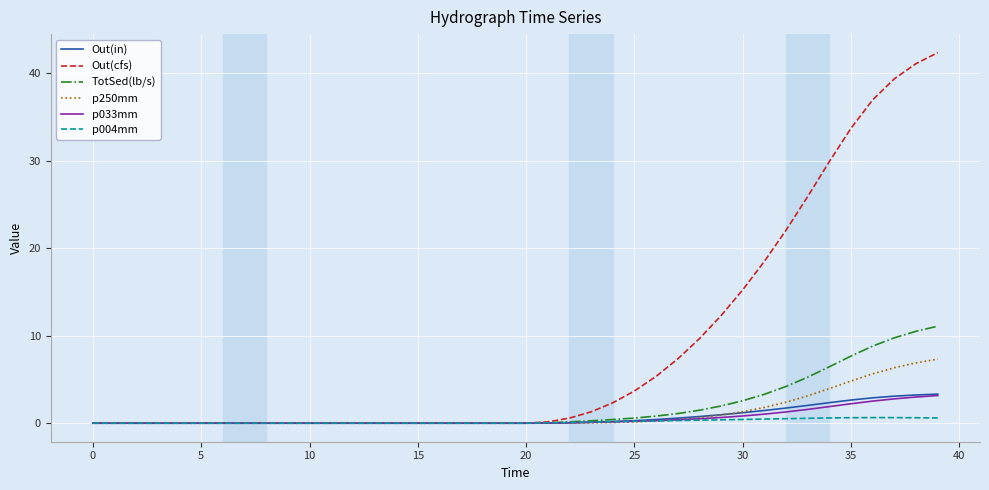

How many categories are shown in the chart?

40